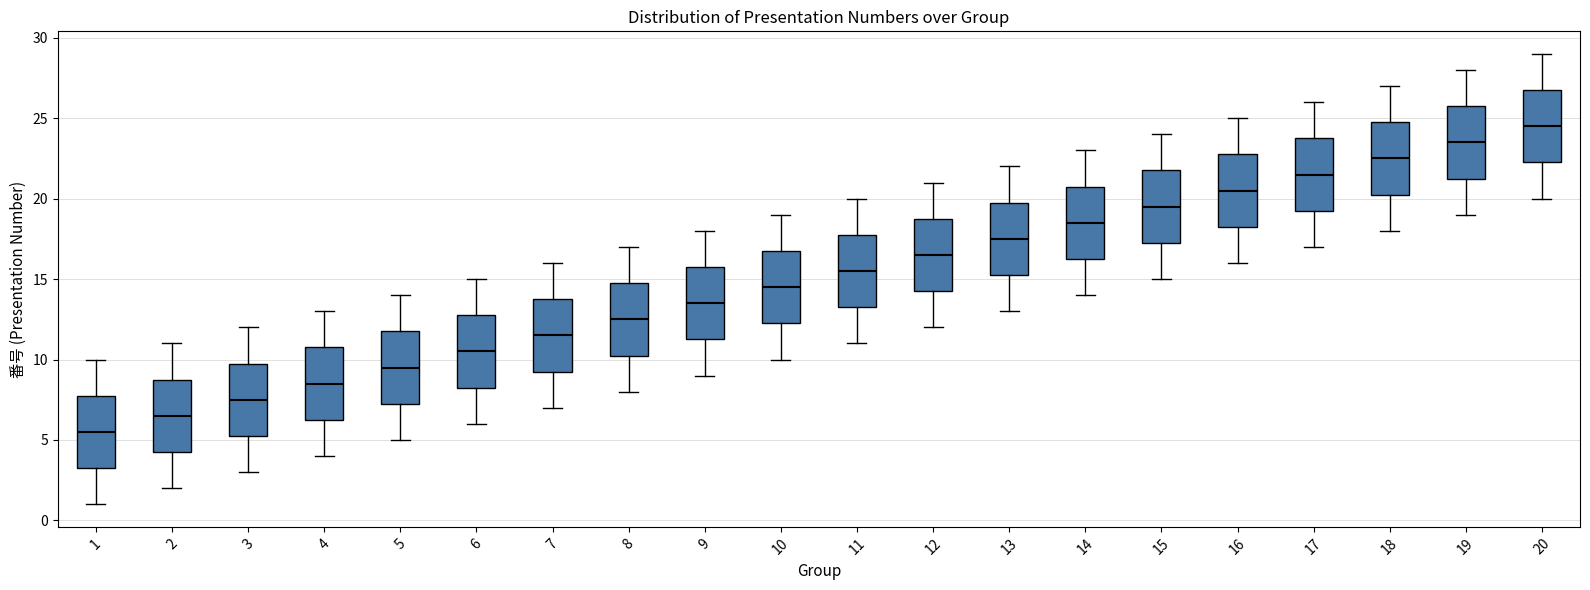

Reading left to right, read every box against the y-axis: the position of its median line, the range the box covers, and the ends of its whiskers. The values are not printed on the chart, so give them approximately, as read against the axis.

1: median 5.5, box 3.5 to 8.0, whiskers 1.0 to 10.0
2: median 6.5, box 4.5 to 9.0, whiskers 2.0 to 11.0
3: median 7.5, box 5.5 to 10.0, whiskers 3.0 to 12.0
4: median 8.5, box 6.5 to 11.0, whiskers 4.0 to 13.0
5: median 9.5, box 7.5 to 12.0, whiskers 5.0 to 14.0
6: median 10.5, box 8.5 to 13.0, whiskers 6.0 to 15.0
7: median 11.5, box 9.5 to 14.0, whiskers 7.0 to 16.0
8: median 12.5, box 10.5 to 15.0, whiskers 8.0 to 17.0
9: median 13.5, box 11.5 to 16.0, whiskers 9.0 to 18.0
10: median 14.5, box 12.5 to 17.0, whiskers 10.0 to 19.0
11: median 15.5, box 13.5 to 18.0, whiskers 11.0 to 20.0
12: median 16.5, box 14.5 to 19.0, whiskers 12.0 to 21.0
13: median 17.5, box 15.5 to 20.0, whiskers 13.0 to 22.0
14: median 18.5, box 16.5 to 21.0, whiskers 14.0 to 23.0
15: median 19.5, box 17.5 to 22.0, whiskers 15.0 to 24.0
16: median 20.5, box 18.5 to 23.0, whiskers 16.0 to 25.0
17: median 21.5, box 19.5 to 24.0, whiskers 17.0 to 26.0
18: median 22.5, box 20.5 to 25.0, whiskers 18.0 to 27.0
19: median 23.5, box 21.5 to 26.0, whiskers 19.0 to 28.0
20: median 24.5, box 22.5 to 27.0, whiskers 20.0 to 29.0